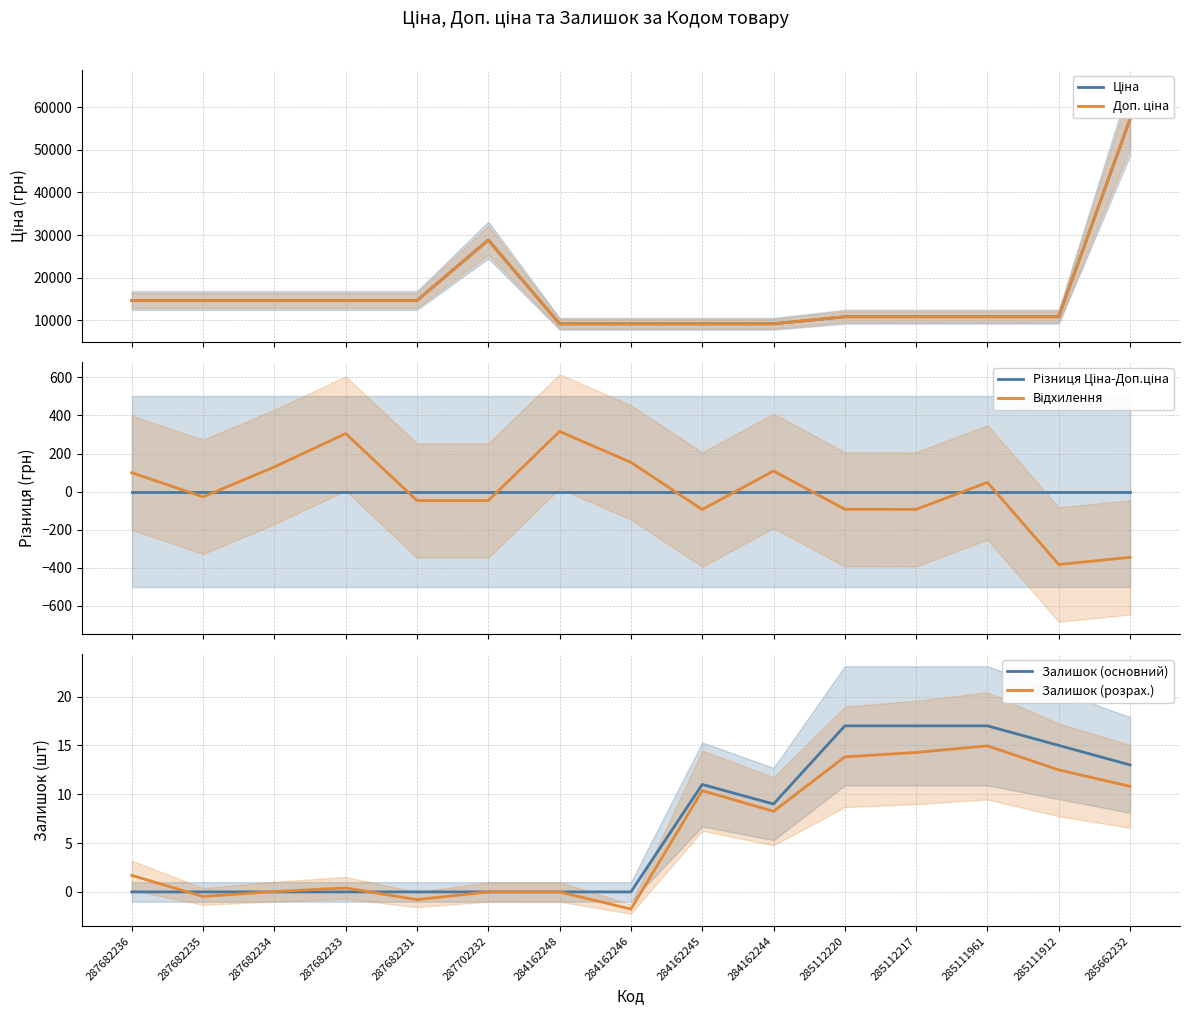

Count the number of categories in the chart.

15